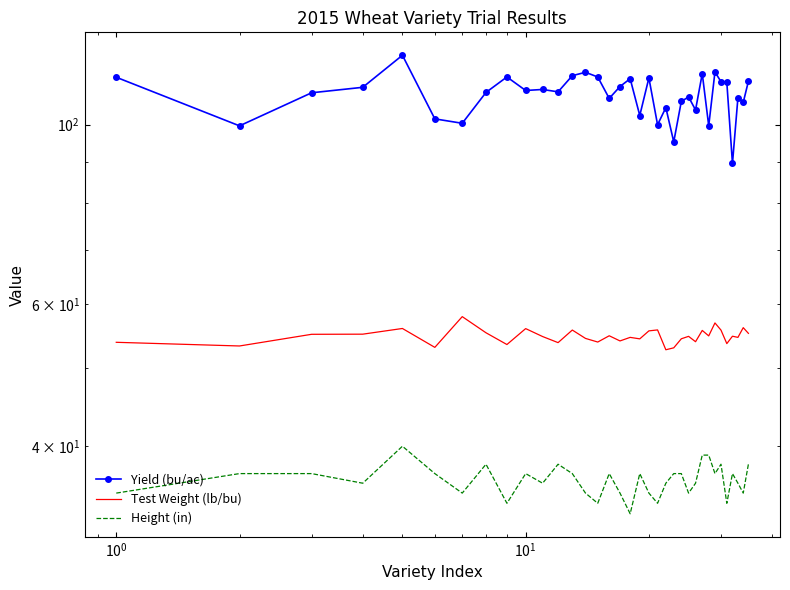

What are all the series names shown in the legend?

Yield (bu/ac), Test Weight (lb/bu), Height (in)